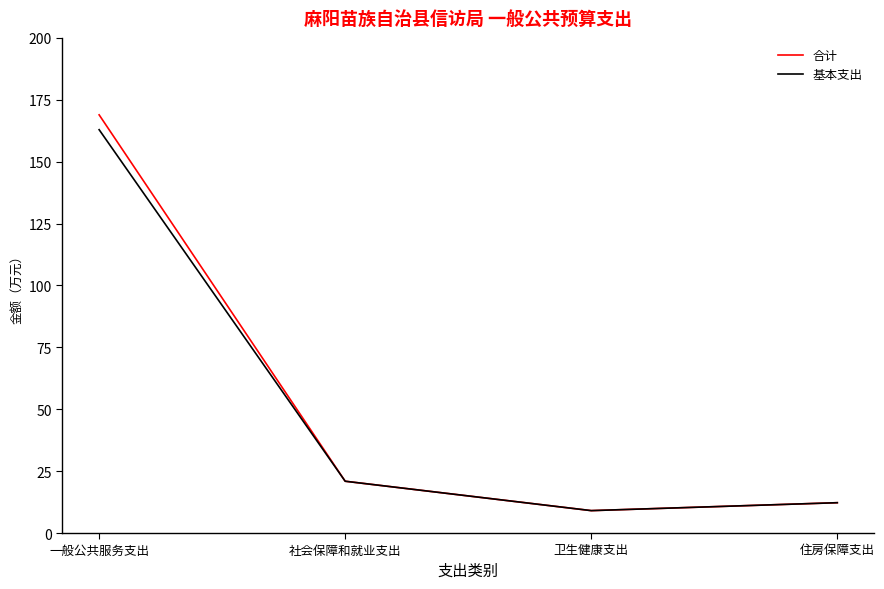

True or false: 基本支出 has more than 0 points higher than both neighbors.

False